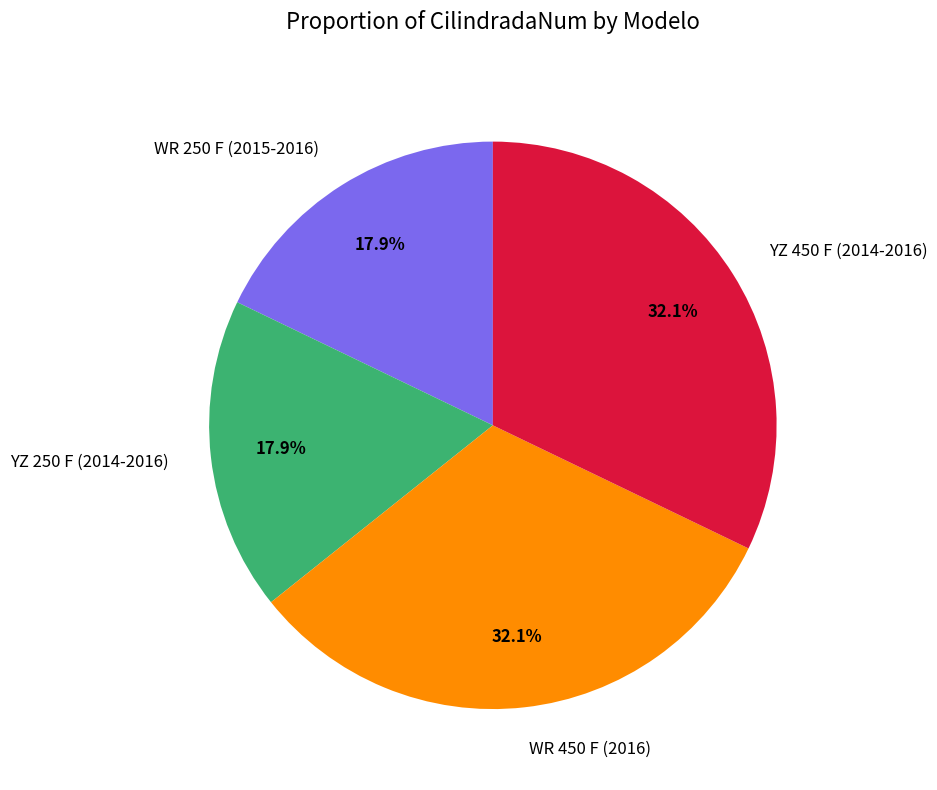

What is the ratio of the value at YZ 250 F (2014-2016) to the value at WR 450 F (2016)?

0.6